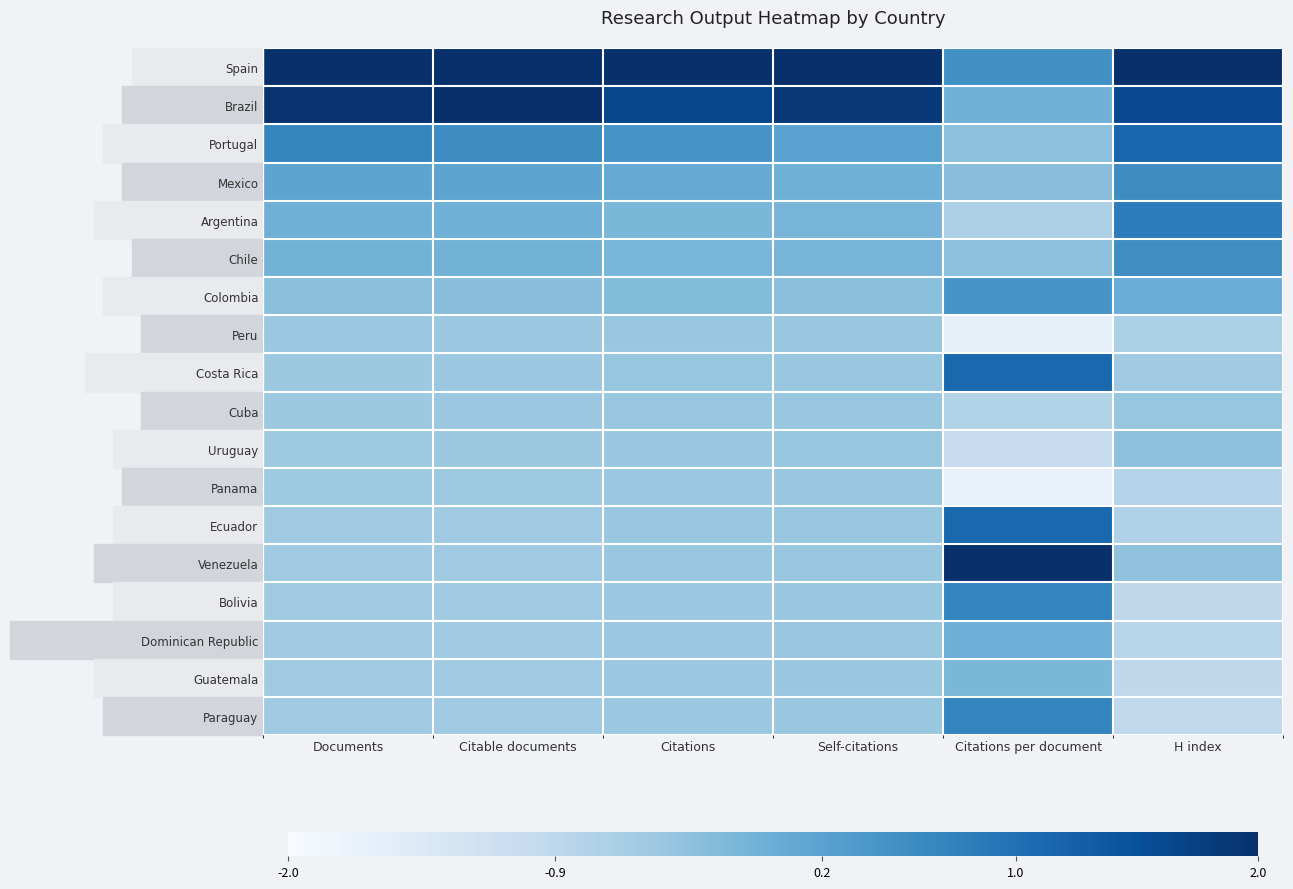

How many distinct data groups are displayed?

18